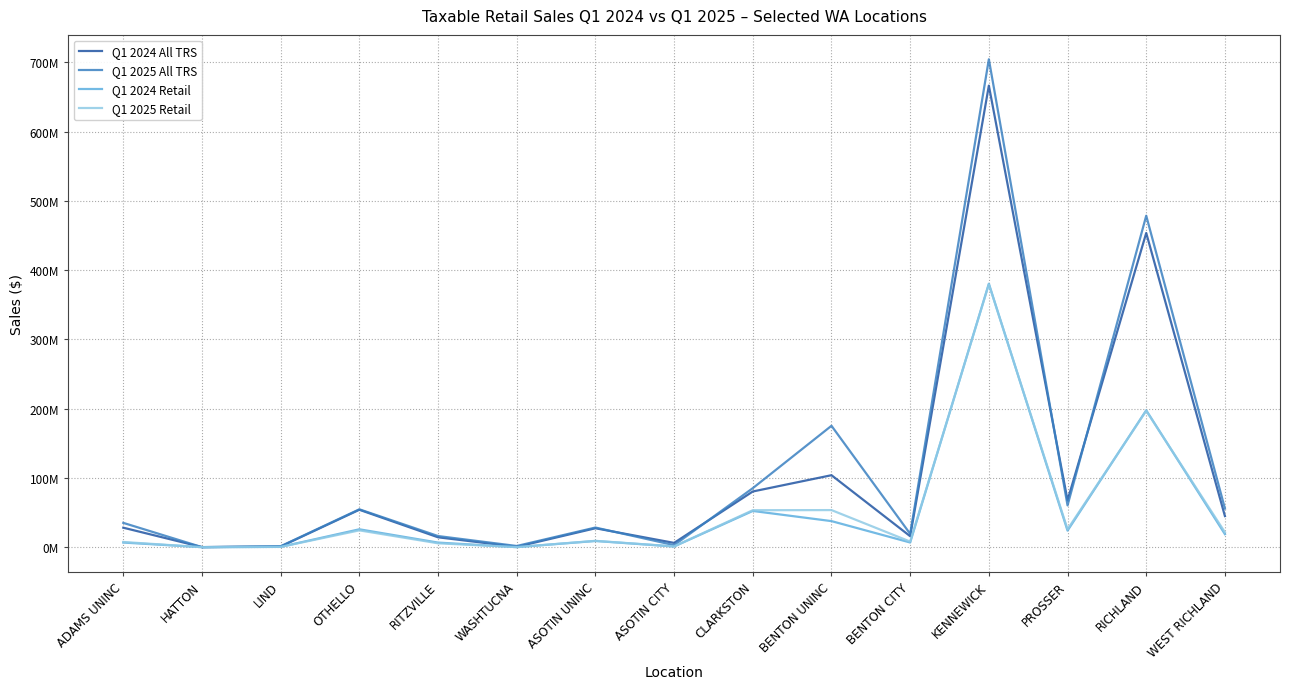

Reading right to left, transcribe all the data shown in this chart.

Q1 2024 All TRS: WEST RICHLAND=44999201	RICHLAND=453741635	PROSSER=67770084	KENNEWICK=666471913	BENTON CITY=15943552	BENTON UNINC=104012192	CLARKSTON=80510710	ASOTIN CITY=6280063	ASOTIN UNINC=27431842	WASHTUCNA=640332	RITZVILLE=14373702	OTHELLO=54133227	LIND=1068873	HATTON=201890	ADAMS UNINC=28237125
Q1 2025 All TRS: WEST RICHLAND=55941792	RICHLAND=478694431	PROSSER=60394479	KENNEWICK=704535589	BENTON CITY=19335969	BENTON UNINC=175363792	CLARKSTON=85297941	ASOTIN CITY=3015609	ASOTIN UNINC=28456279	WASHTUCNA=1825048	RITZVILLE=16183040	OTHELLO=54781263	LIND=1437410	HATTON=184762	ADAMS UNINC=35189633
Q1 2024 Retail: WEST RICHLAND=18897707	RICHLAND=197753502	PROSSER=24012768	KENNEWICK=380532088	BENTON CITY=6855551	BENTON UNINC=37735316	CLARKSTON=52409025	ASOTIN CITY=1096593	ASOTIN UNINC=9029114	WASHTUCNA=168865	RITZVILLE=6734183	OTHELLO=25920069	LIND=559668	HATTON=123959	ADAMS UNINC=6772490
Q1 2025 Retail: WEST RICHLAND=21654407	RICHLAND=196945841	PROSSER=25913935	KENNEWICK=379745024	BENTON CITY=8184722	BENTON UNINC=53653045	CLARKSTON=53469688	ASOTIN CITY=1224030	ASOTIN UNINC=9259963	WASHTUCNA=195395	RITZVILLE=5695316	OTHELLO=24368301	LIND=476446	HATTON=102915	ADAMS UNINC=7595951